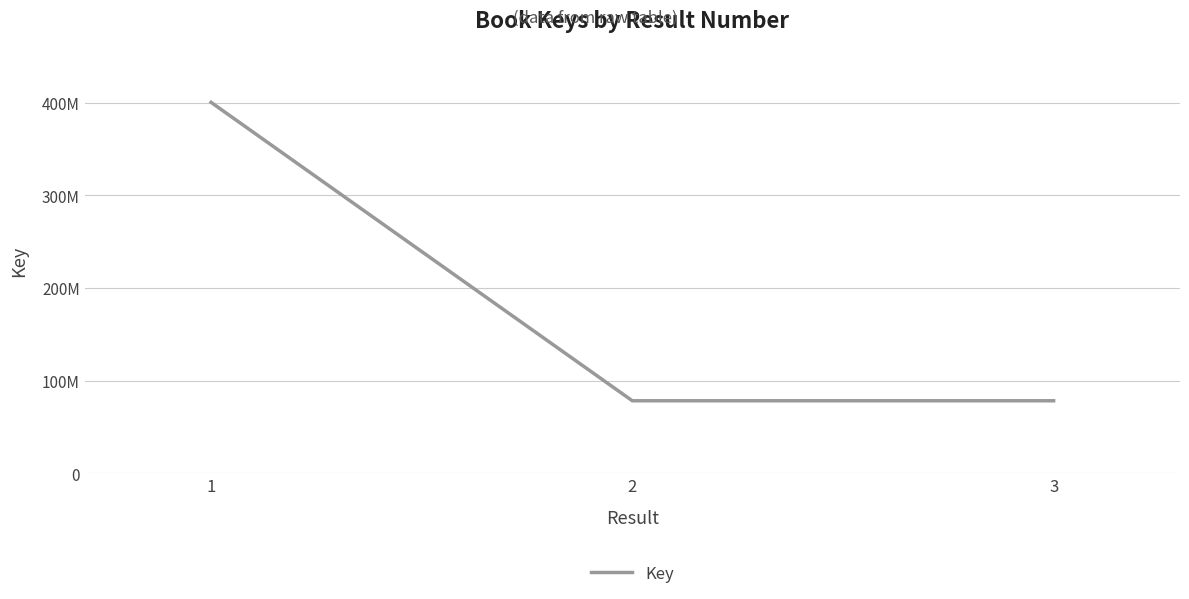

What is the difference between the values at 1 and 3?

322021778